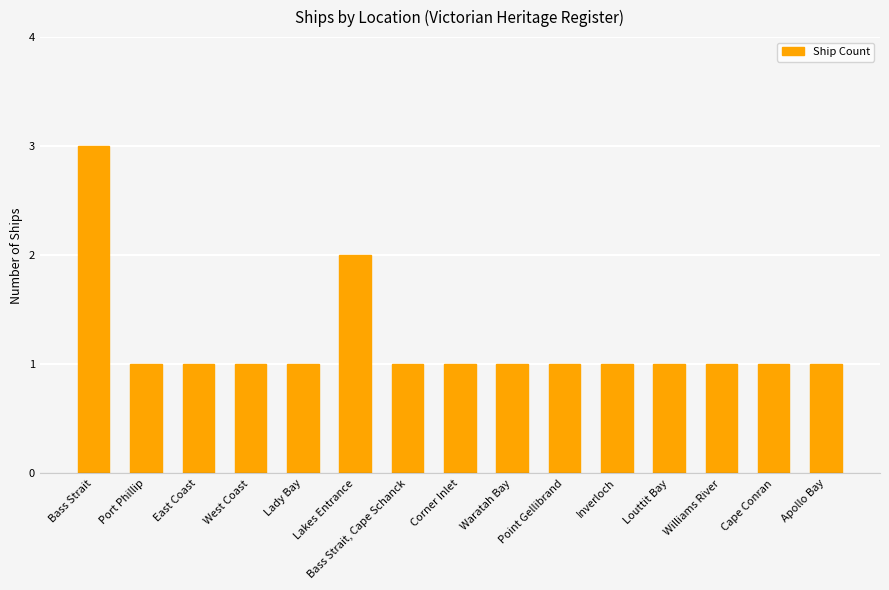

At which category does the chart reach its peak across all series?

Bass Strait